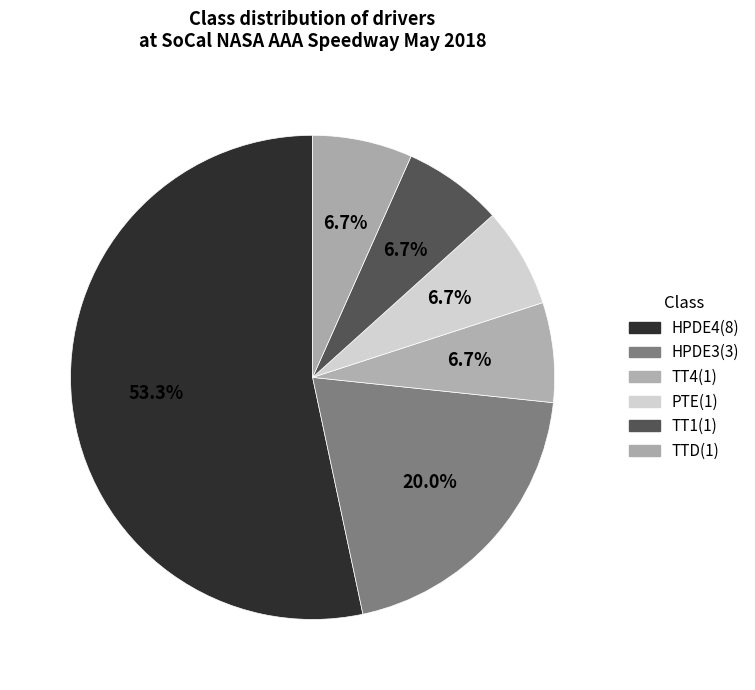

Which category has the biggest portion of the pie?

HPDE4